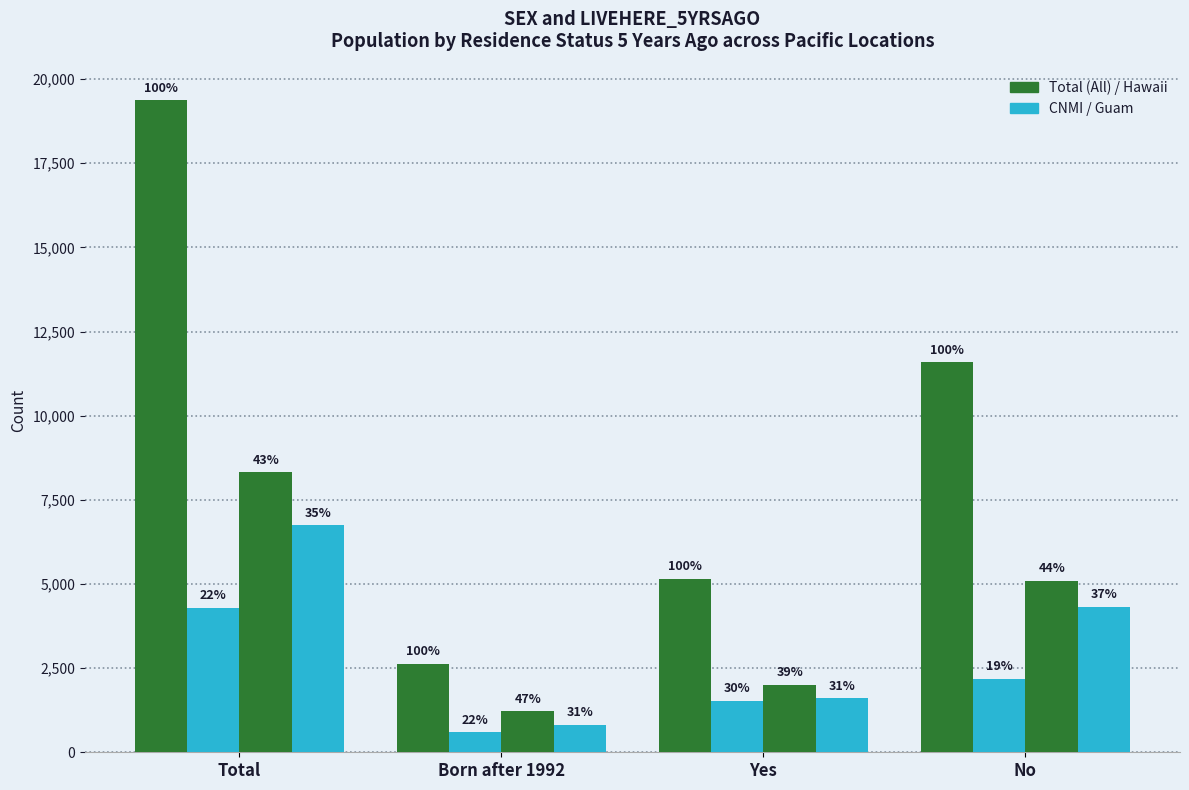

Reading left to right, extract all data points from this chart.

Total (All): Total=19366	Born after 1992=2628	Yes=5151	No=11587
CNMI: Total=4299	Born after 1992=588	Yes=1534	No=2177
Guam: Total=8323	Born after 1992=1223	Yes=2012	No=5088
Hawaii: Total=6744	Born after 1992=817	Yes=1605	No=4322